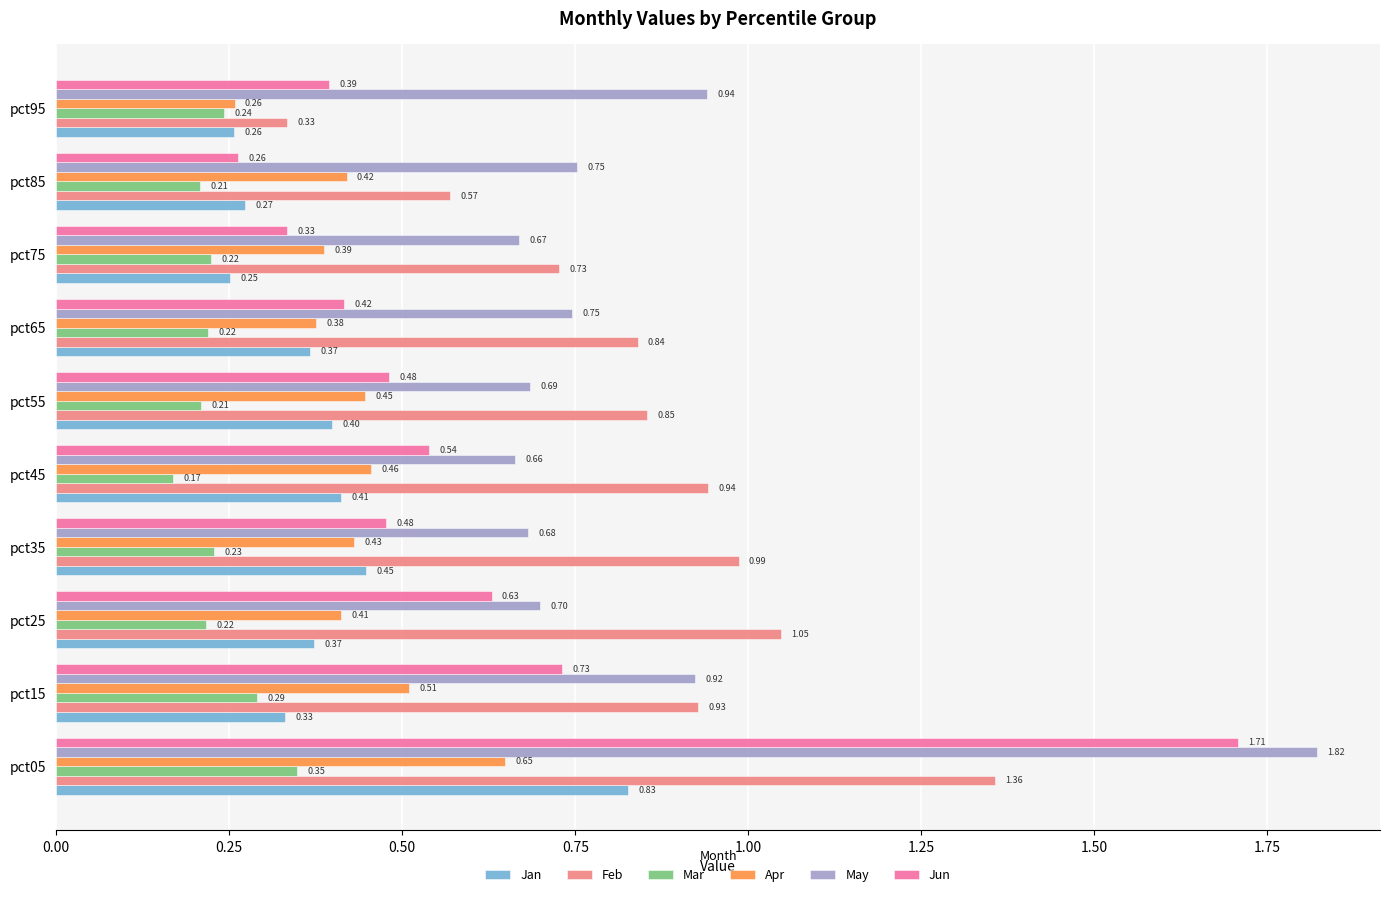

List the labels in order of Apr value, largest first.

pct05, pct15, pct45, pct55, pct35, pct85, pct25, pct75, pct65, pct95